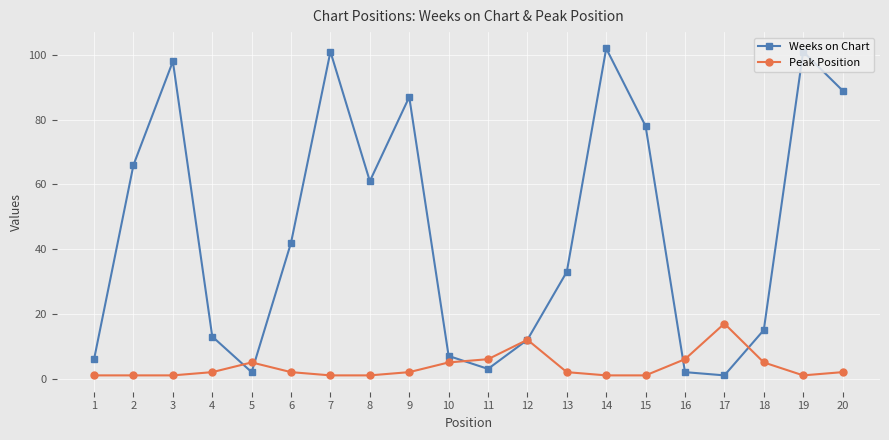

How many lines are shown in the chart?

2